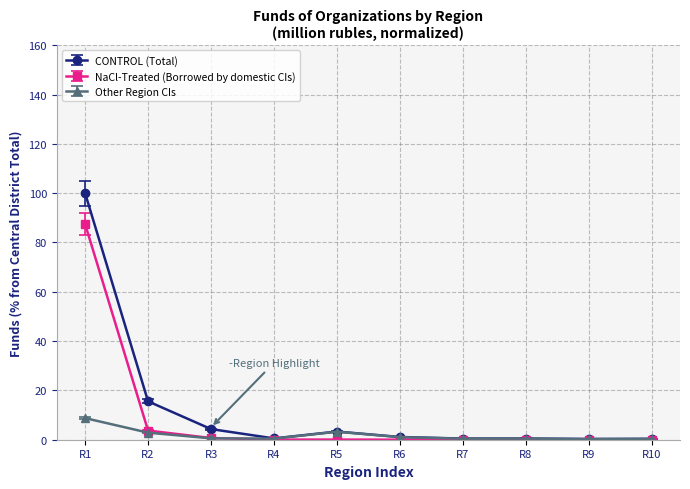

True or false: Other Region CIs has more than 0 points higher than both neighbors.

True